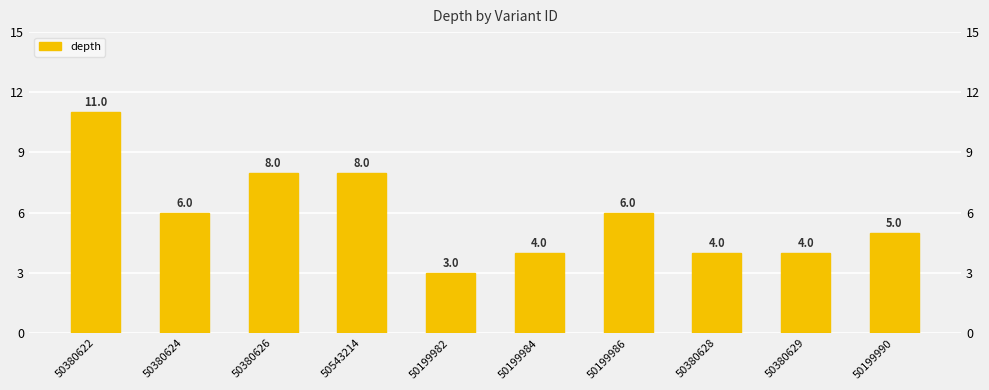

Rank the categories by value from highest to lowest.

50380622, 50380626, 50543214, 50380624, 50199986, 50199990, 50199984, 50380628, 50380629, 50199982